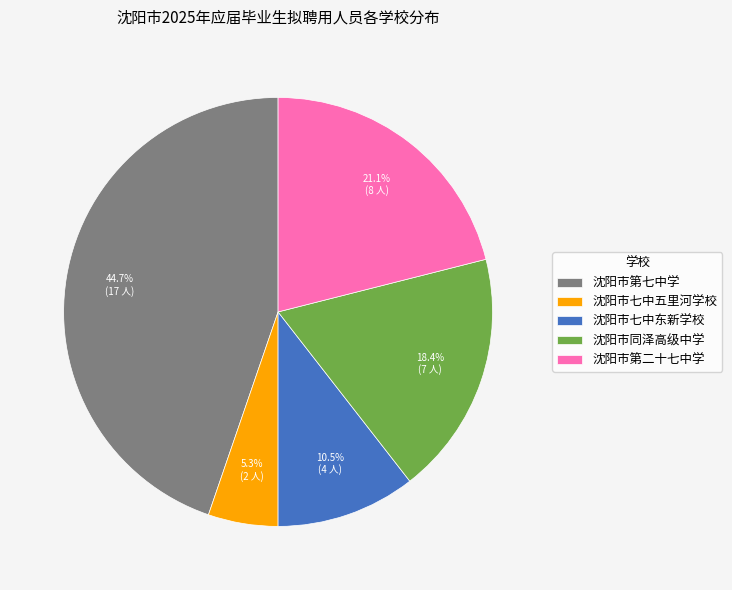

Which has a higher value, 沈阳市七中东新学校 or 沈阳市第七中学?

沈阳市第七中学